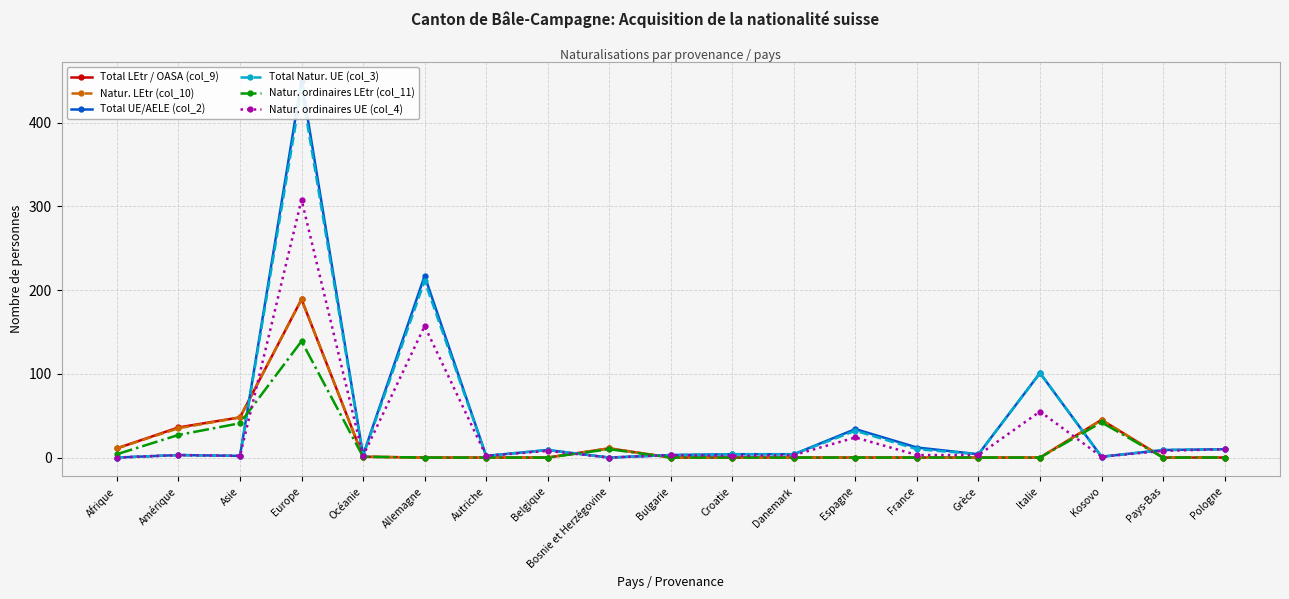

Does the chart display data point markers on the line(s)?

Yes